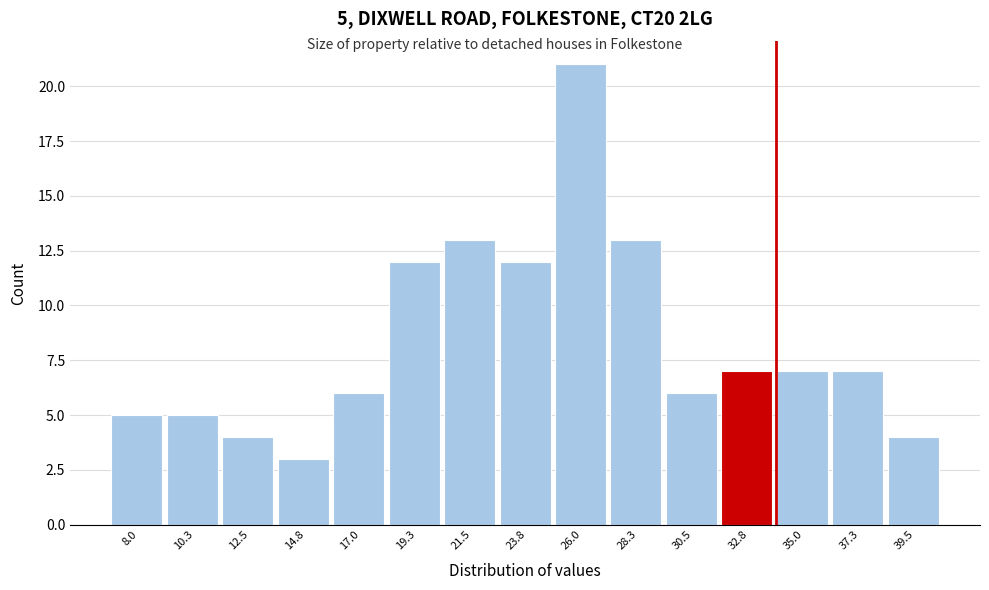

Reading left to right, extract all data points from this chart.

5	5	4	3	6	12	13	12	21	13	6	7	7	7	4